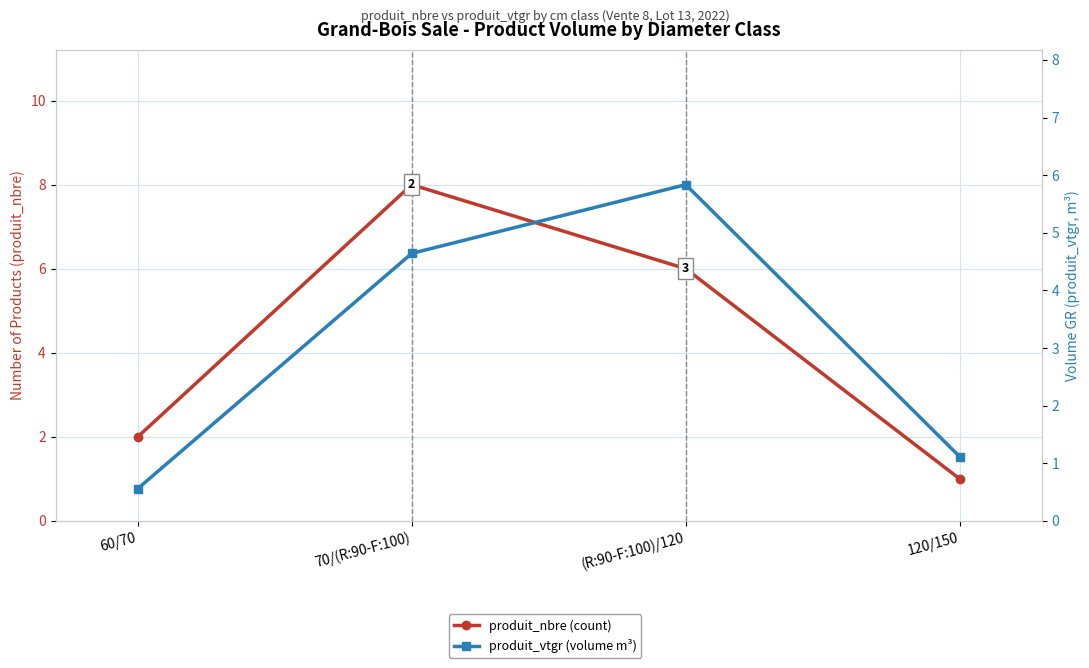

What is the total value across all series at (R:90-F:100)/120?

11.8